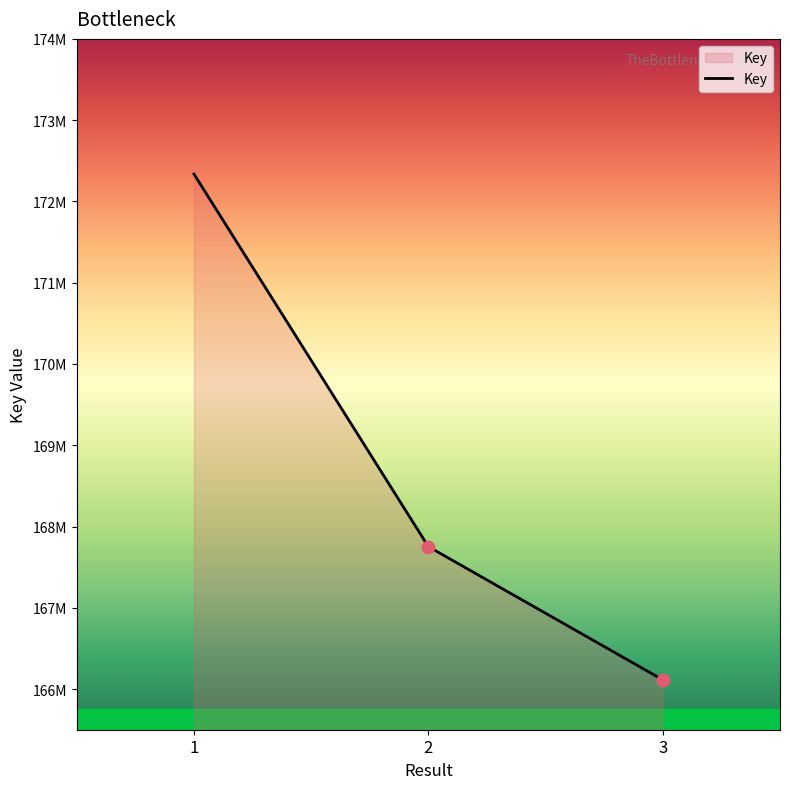

What is the ratio of the value at 1 to the value at 3?

1.0